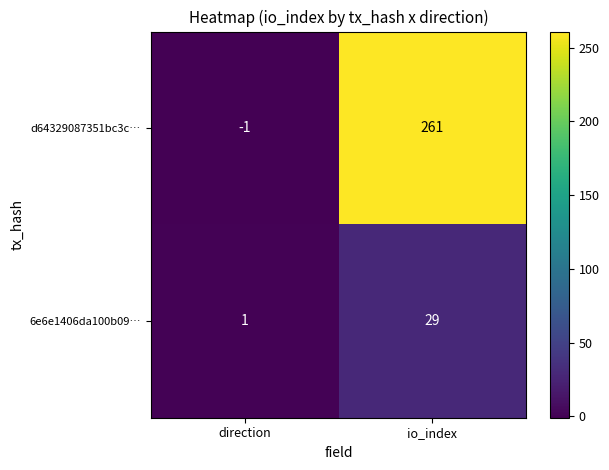

Where is d64329087351bc3c… nearest to the value 130?

direction